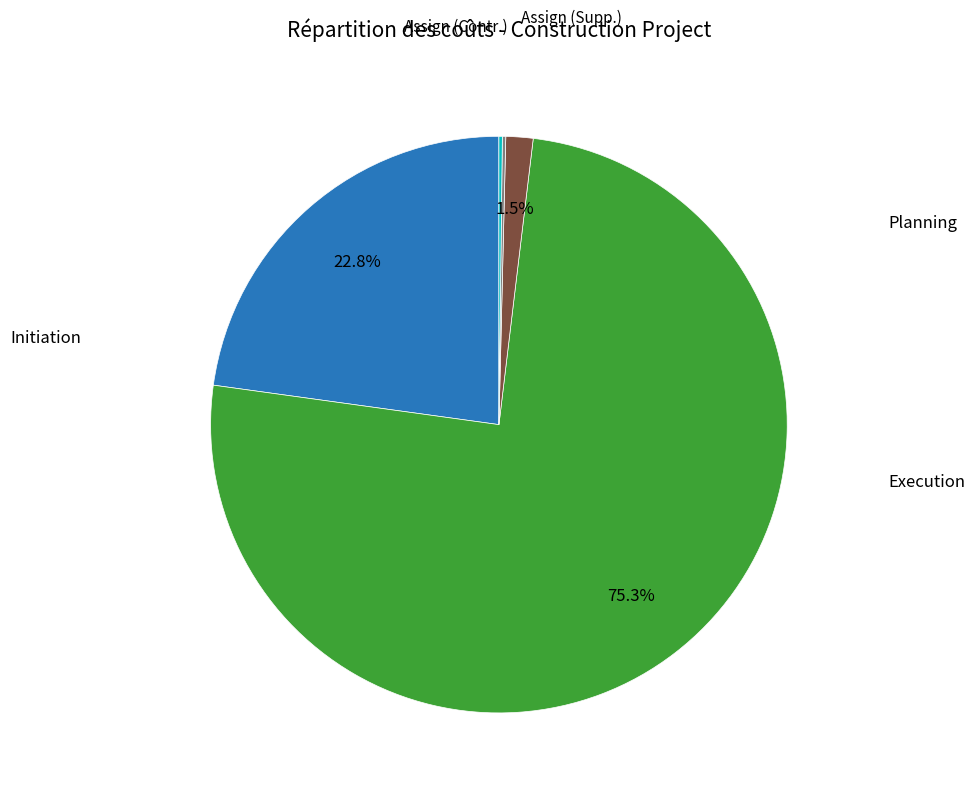

Does any single category account for the majority?

Yes